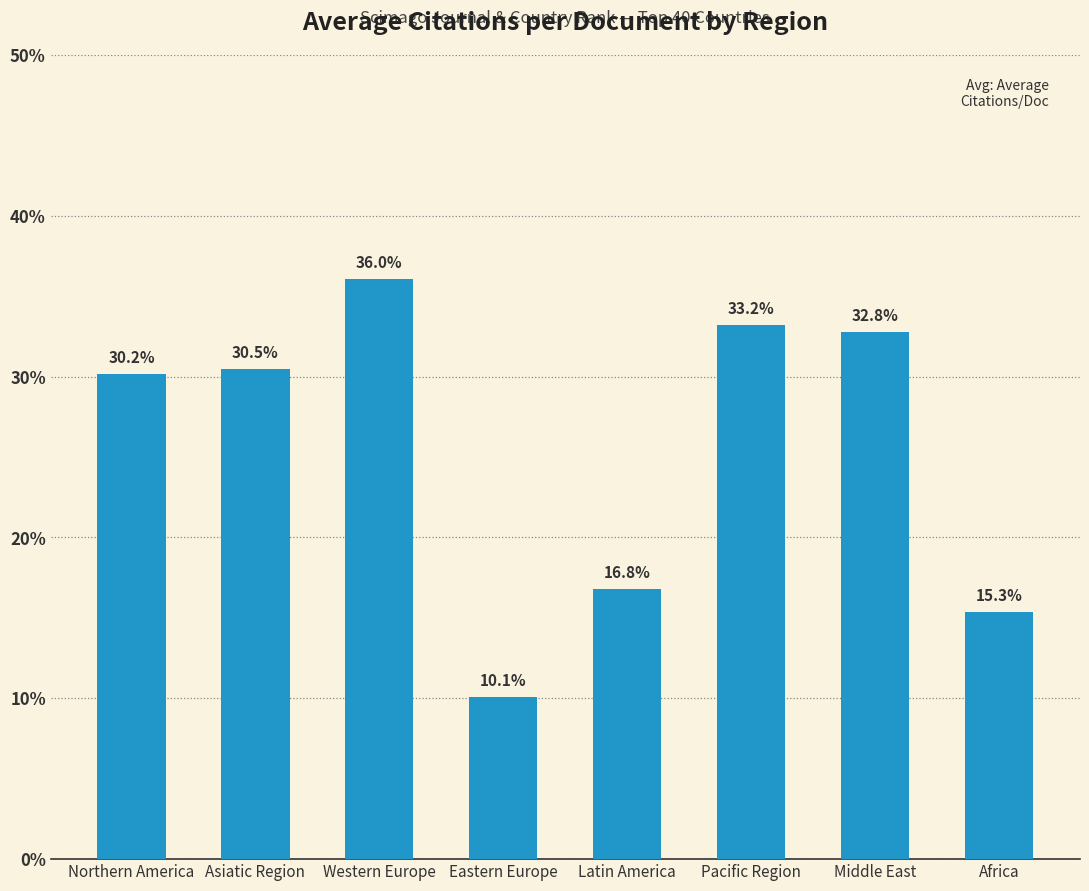

What value does the data have at Middle East?

32.8